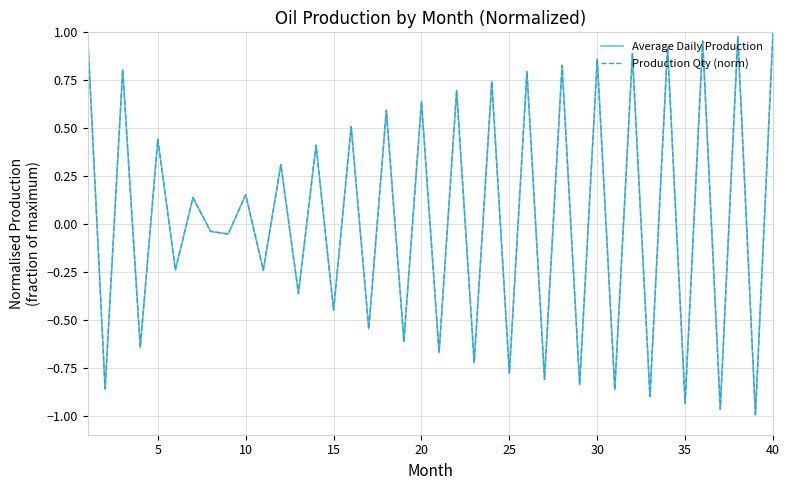

Is this an area chart (filled region under the line)?

No